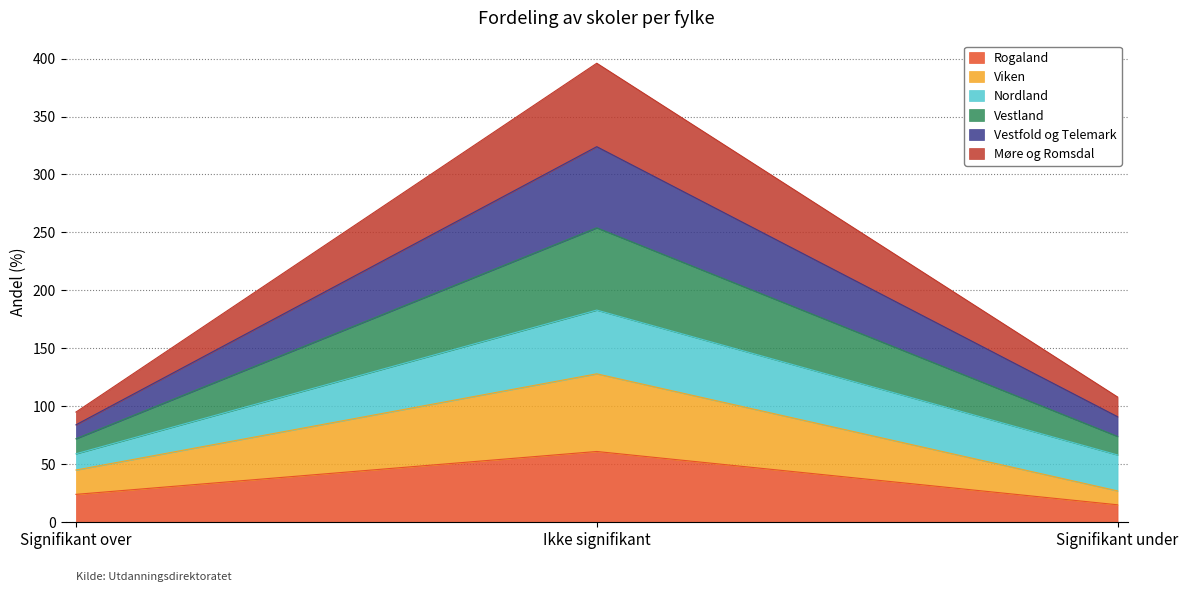

What is the total value across all series at Ikke signifikant?

396